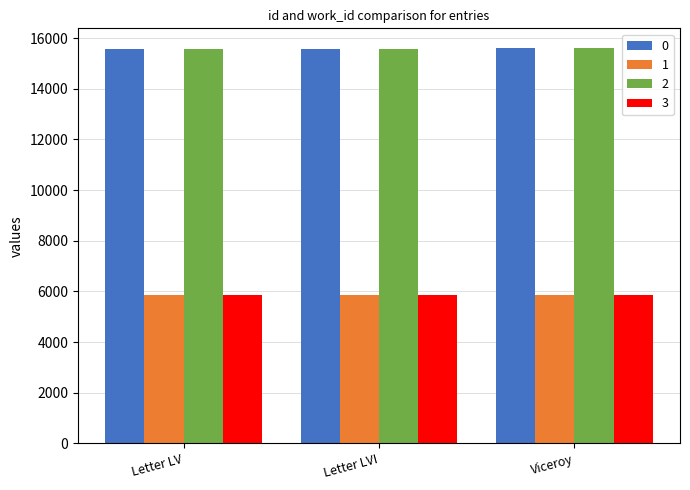

Is it true that 1 equals 5850 at Letter LV?

True